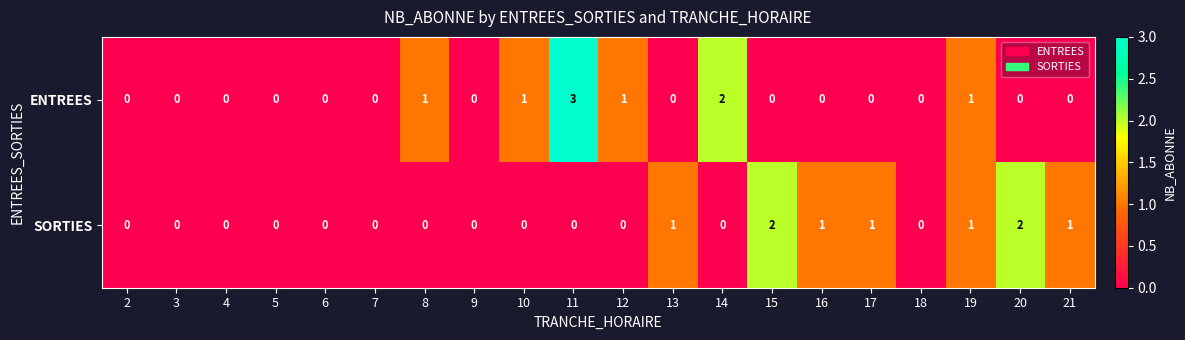

Is it true that SORTIES equals 0 at 5?

True